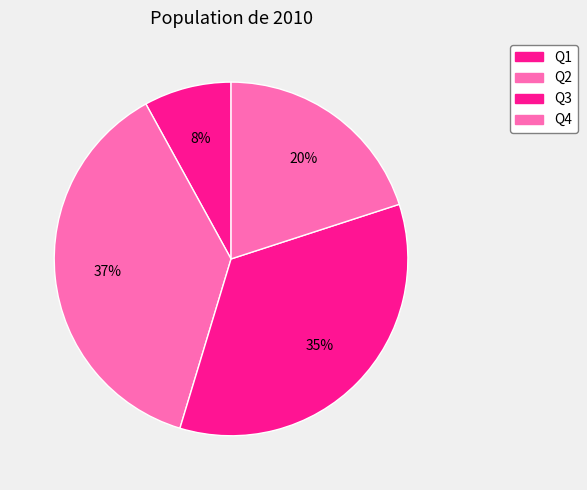

Combined, do Q1 and Q4 account for over 50%?

No